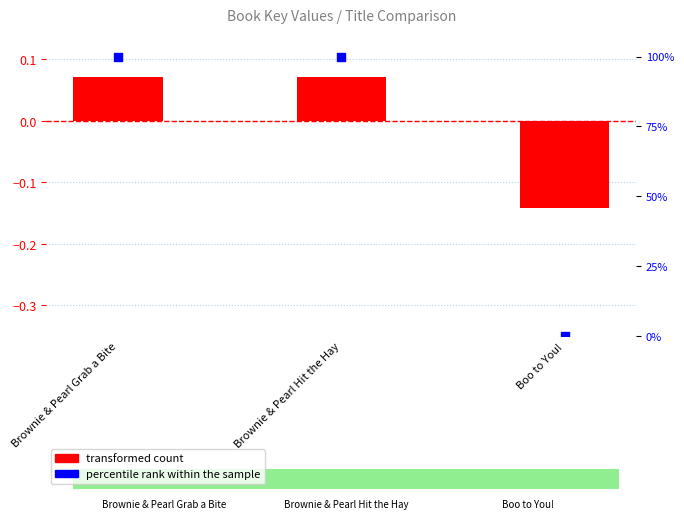

Which series has the largest total across all categories?

percentile rank within the sample